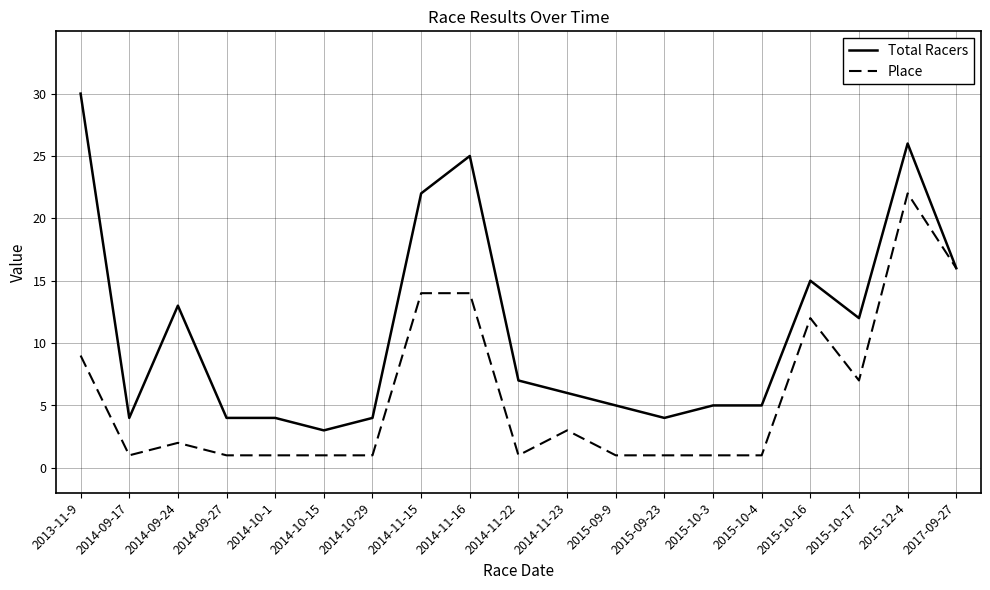

List the series in order of their overall mean, lowest first.

Place, Total Racers